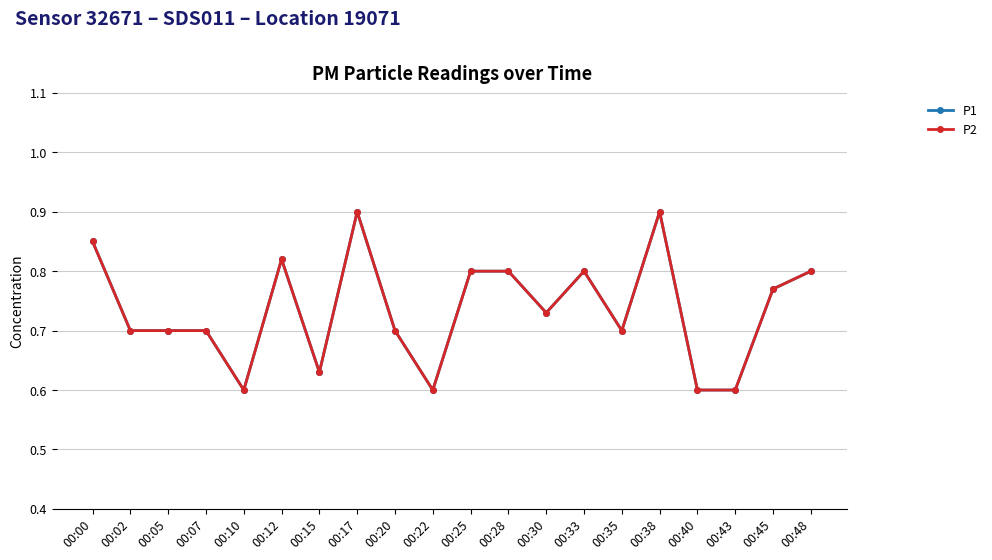

Is it true that P2 equals 0.2 at 00:05?

False